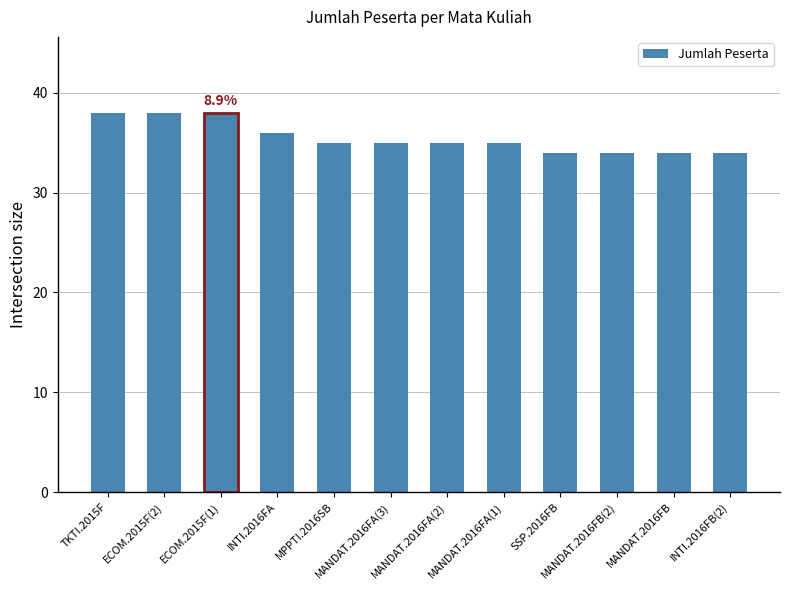

True or false: the data shows 35 at MANDAT.2016FA(3).

True